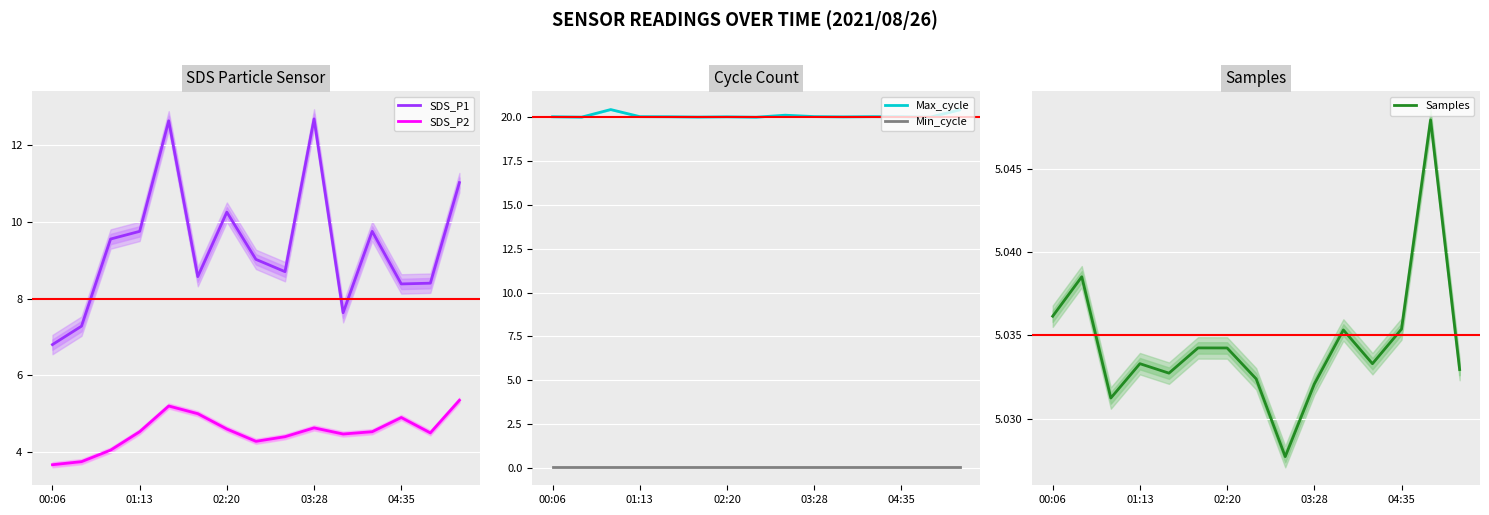

What is the difference between the maximum and minimum values in the Max_cycle series?

0.4